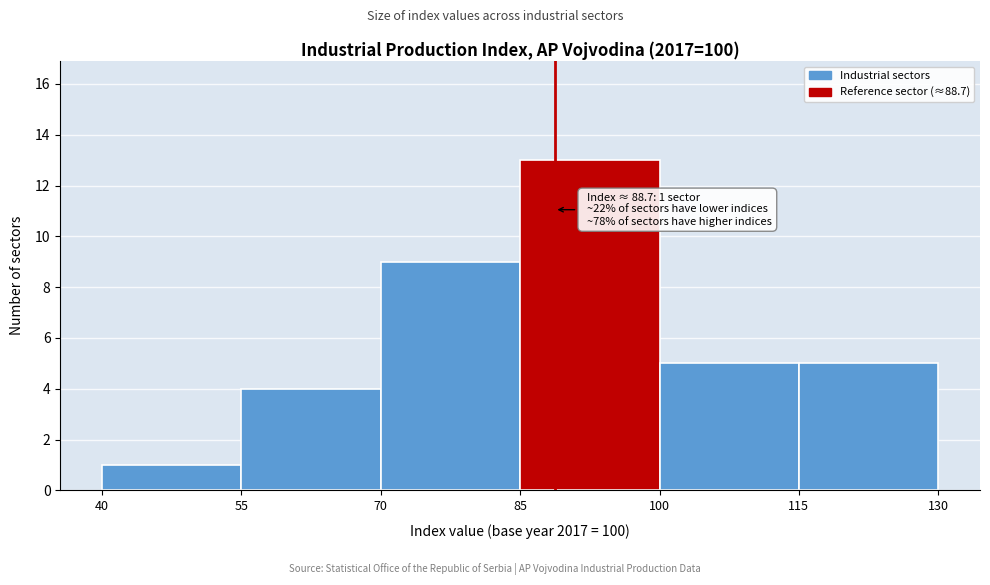

Over which range of the x-axis is the bar tallest?

85 to 100